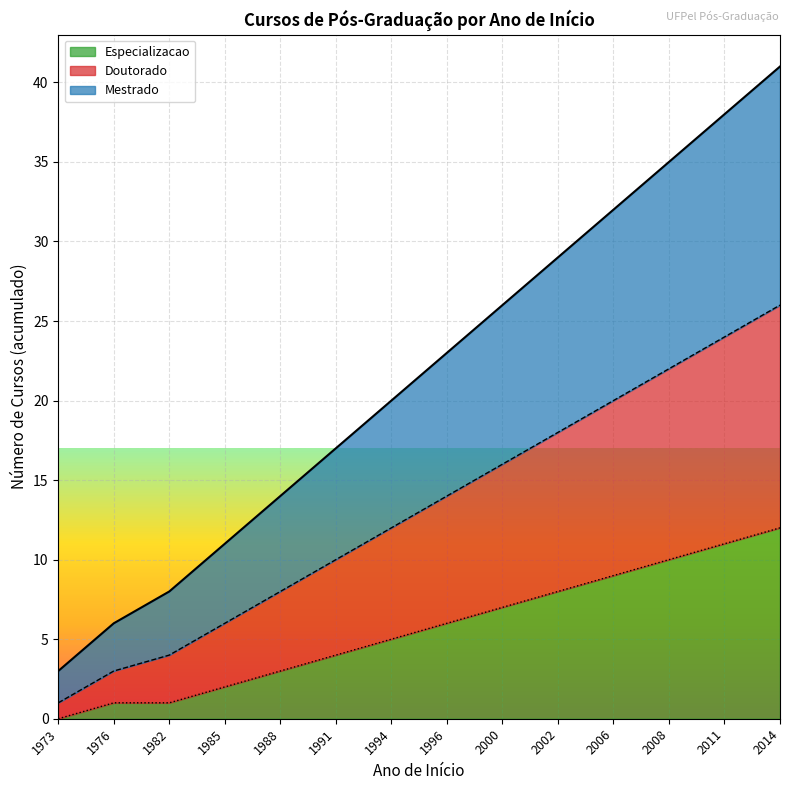

What is the value of the Especializacao point at the 3rd from the left?

1